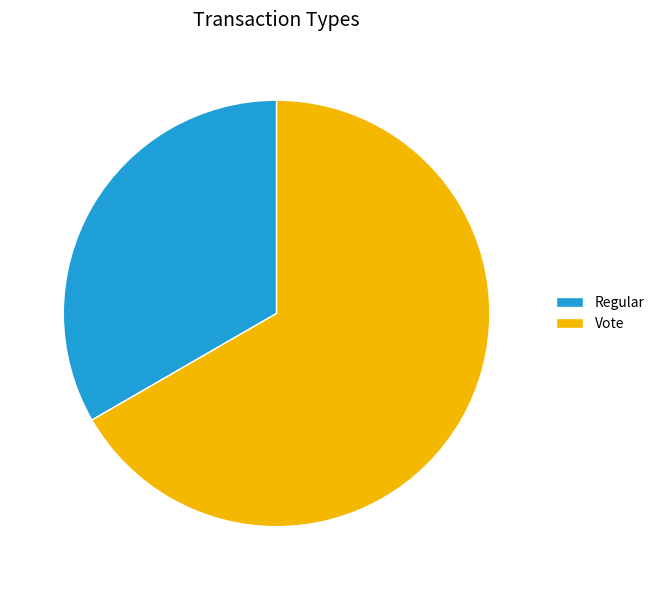

What is the ratio of the value at Regular to the value at Vote?

0.5